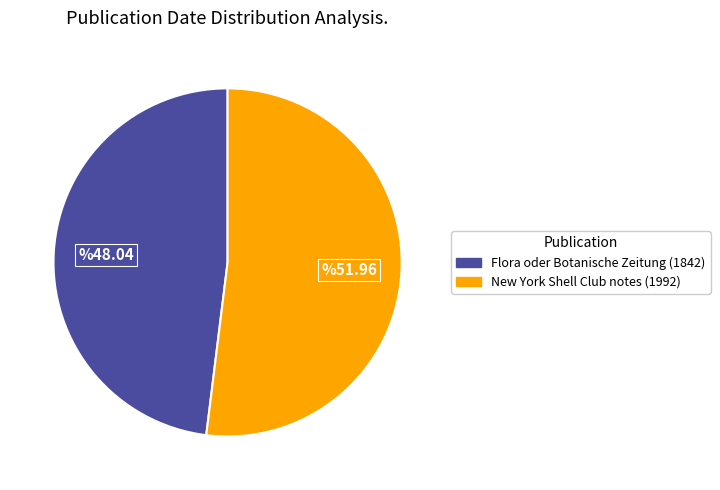

The New York Shell Club notes (1992) slice represents 66% of the pie. True or false?

False